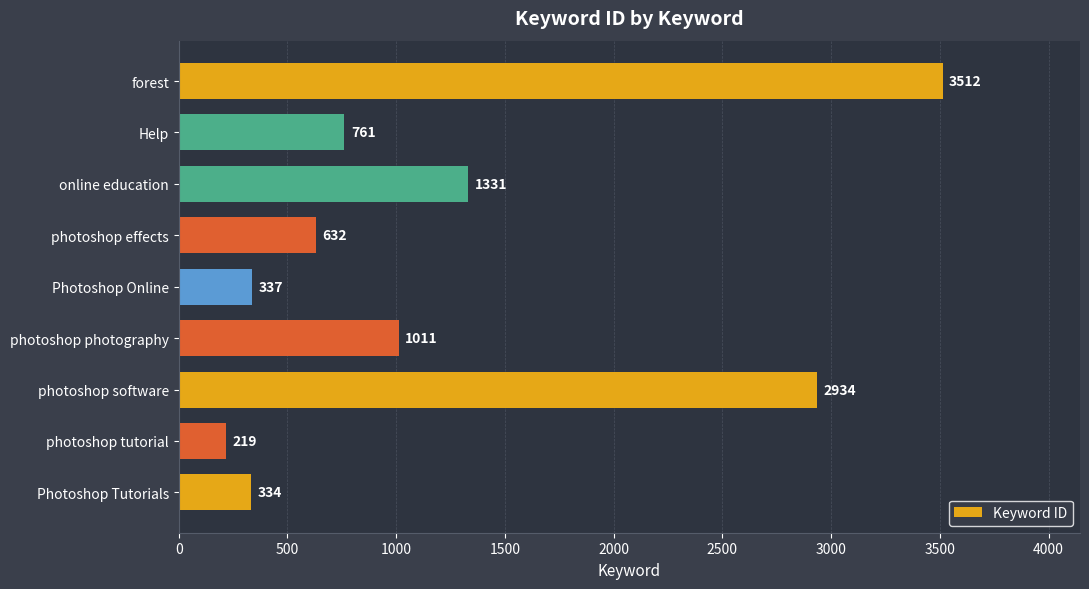

What is the change in value from photoshop effects to photoshop software?

+2302